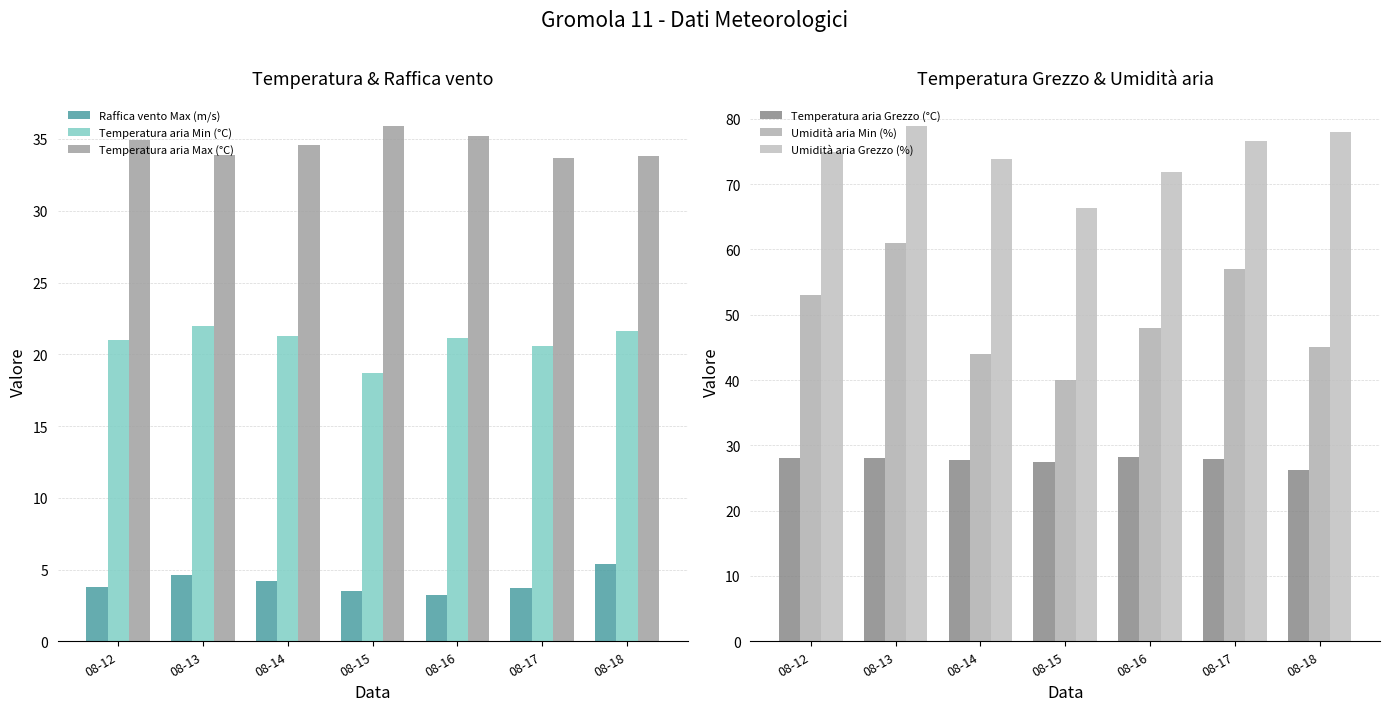

Is it true that Temperatura aria Grezzo (°C) equals 27.4 at 08-15?

True